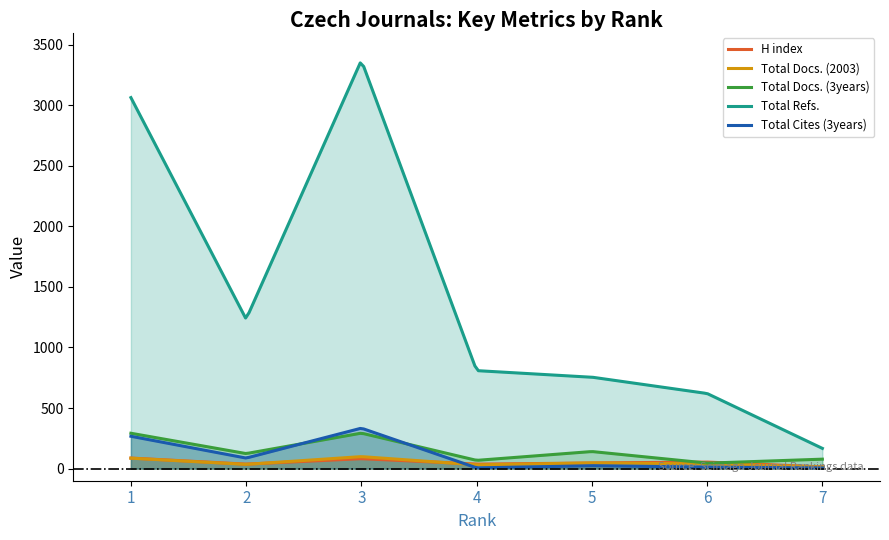

What is the sum of the Total Refs. values at 2 and 6?

1854